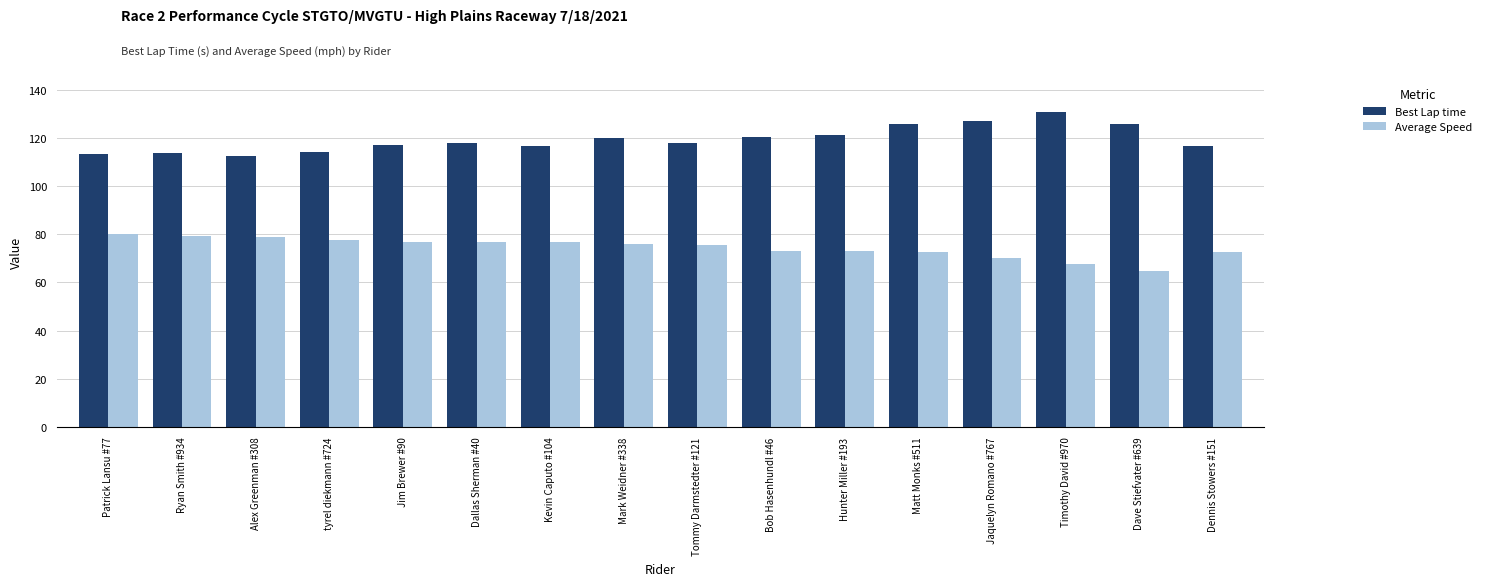

Read the Best Lap time value at Alex Greenman #308.

112.5